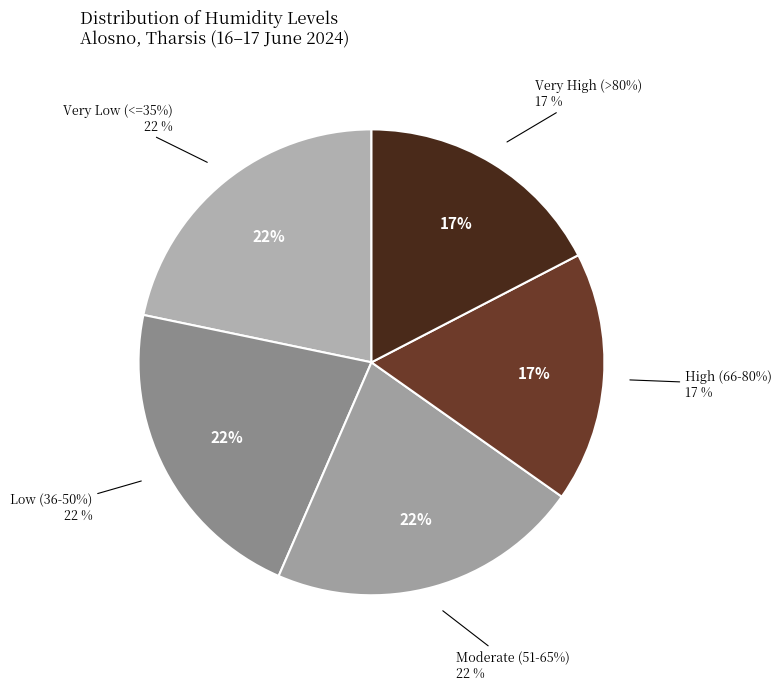

Does any single category account for the majority?

No